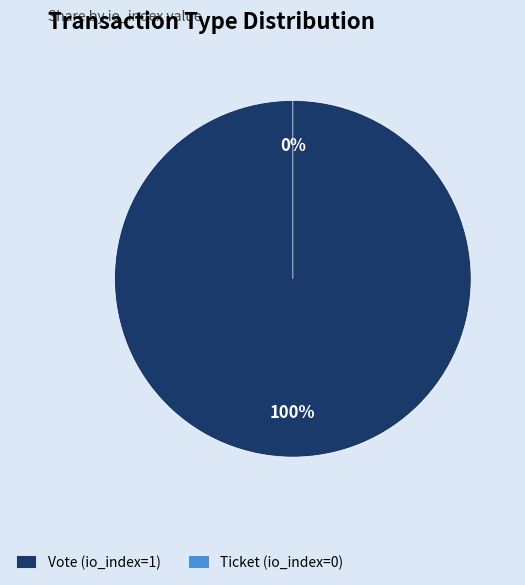

What is the largest slice in the pie chart?

Vote (io_index=1)